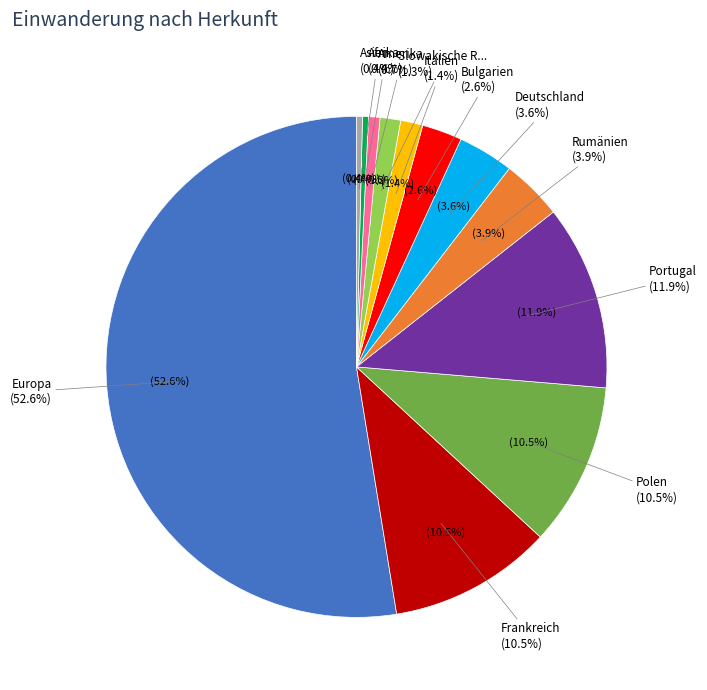

Is it true that Slowakische Republik is 11% of the pie?

False